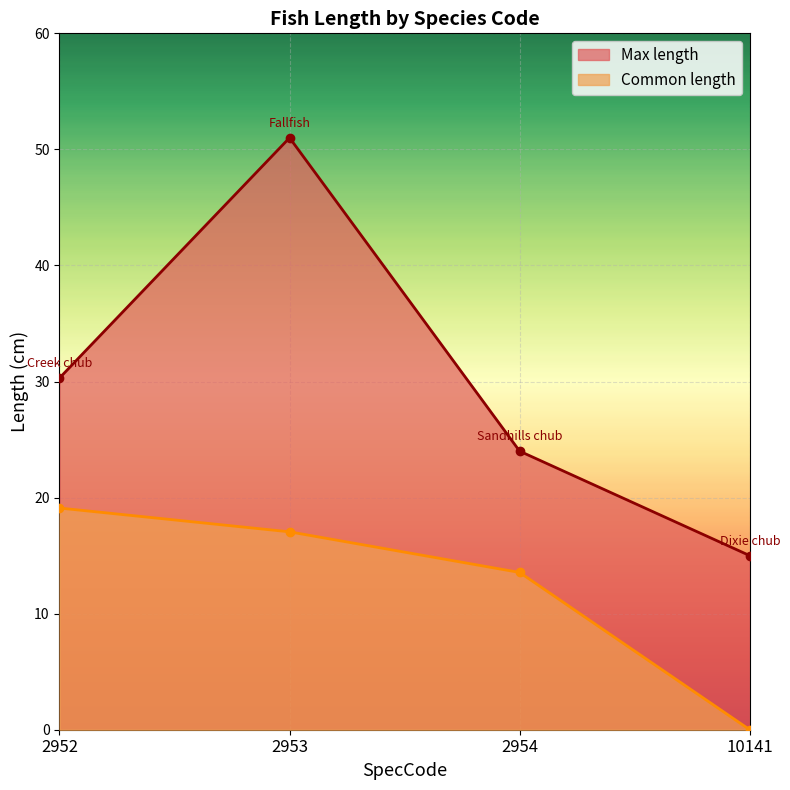

True or false: Common length has a value of 0.0 at 10141.

True